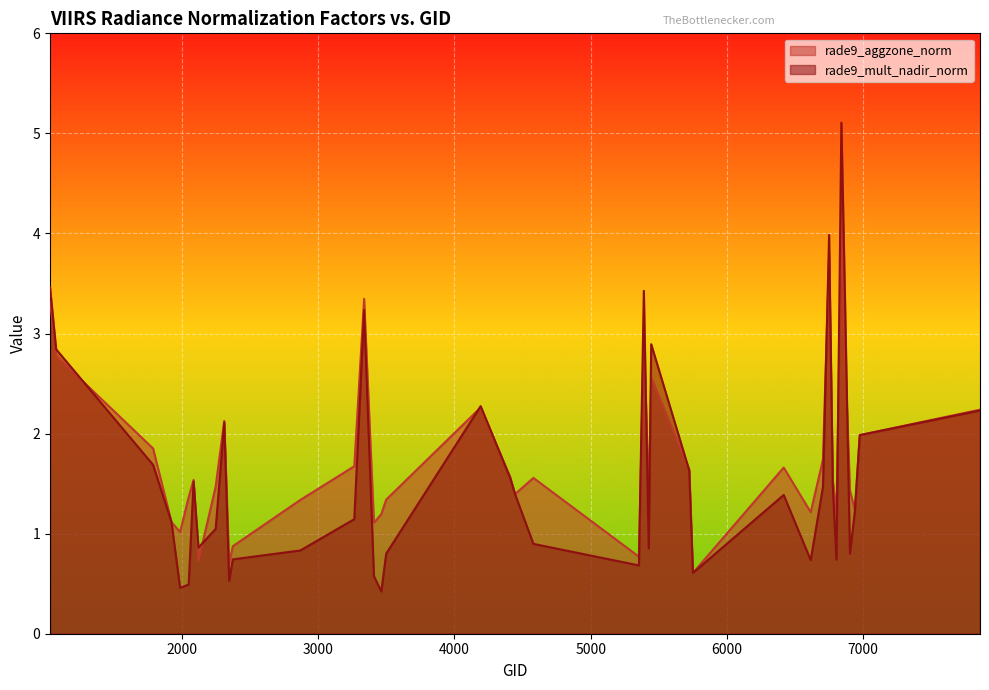

At which category does the chart reach its peak across all series?

6839